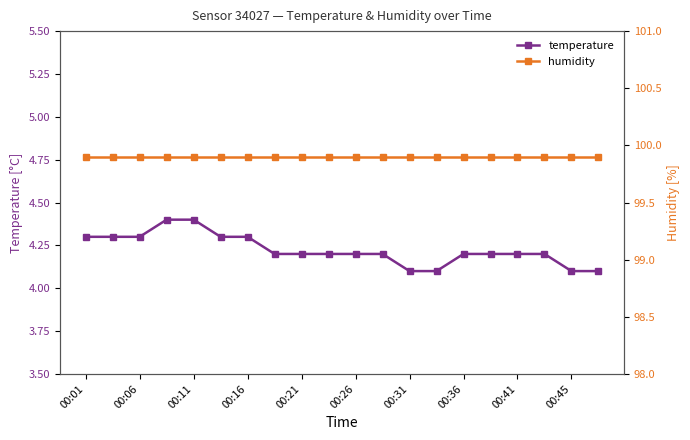

True or false: temperature and humidity intersect in this chart.

False